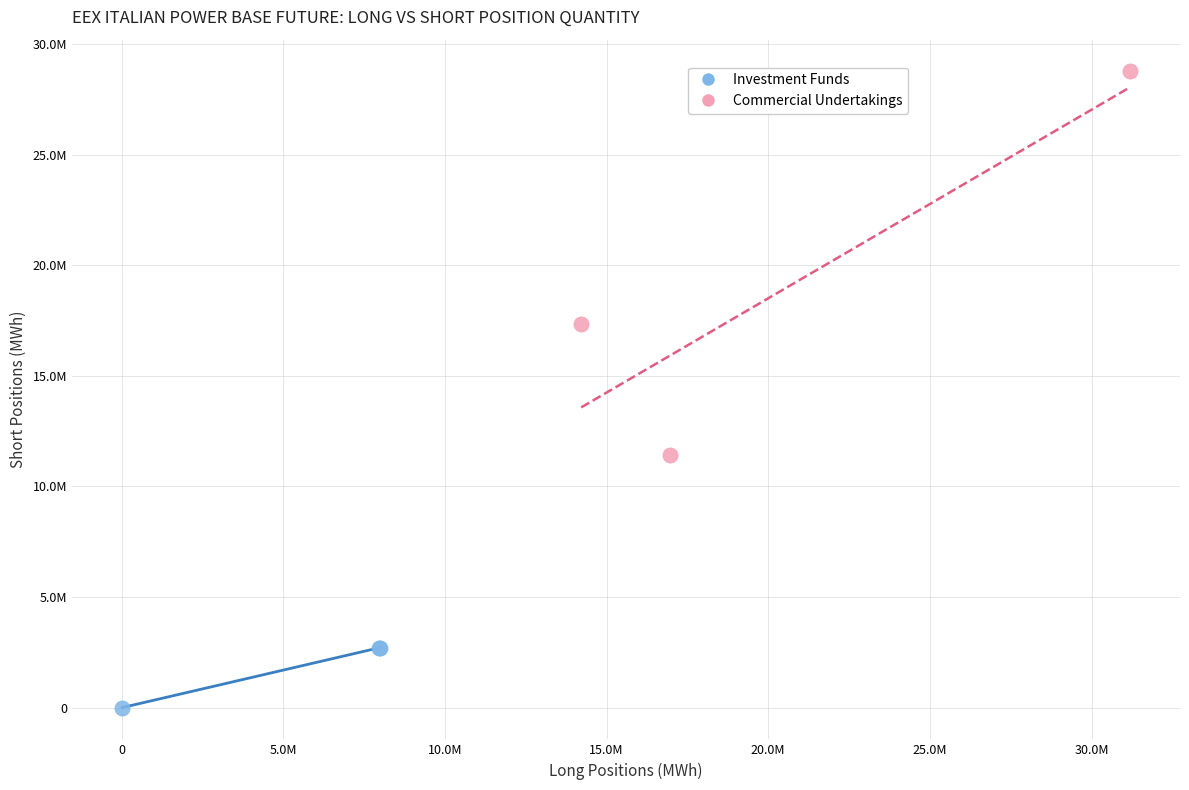

Which series reaches the maximum Y coordinate?

Commercial Undertakings